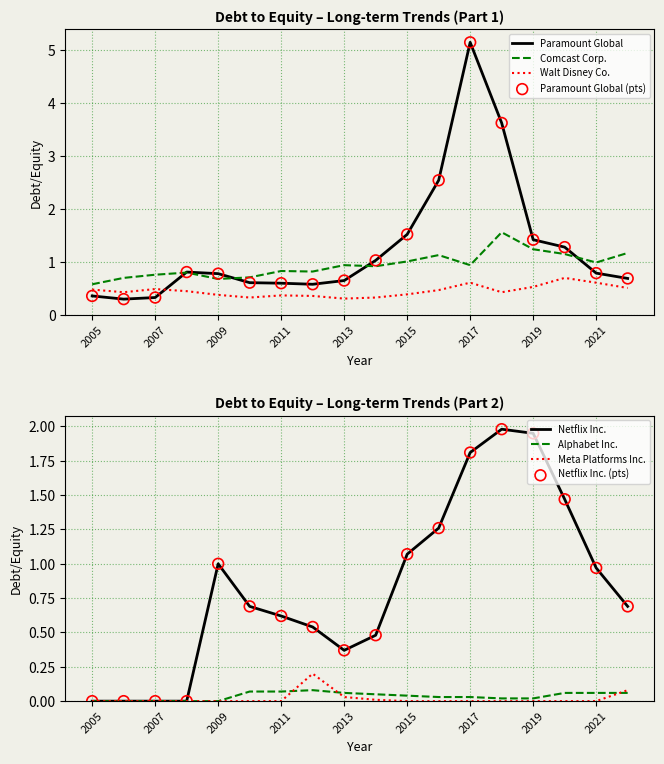

At which category is the sum across all series the highest?

2017